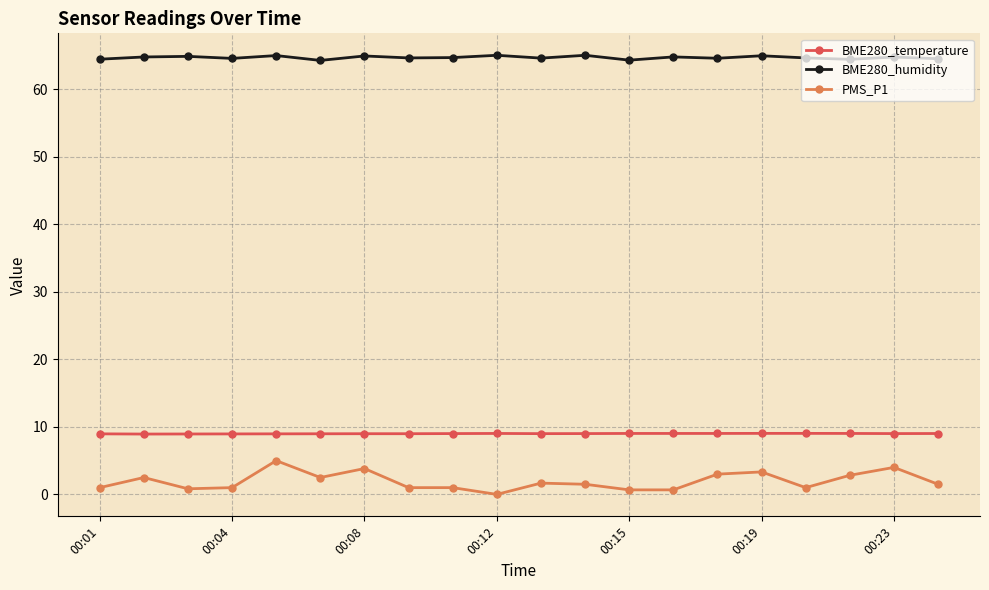

Does the chart display data point markers on the line(s)?

Yes